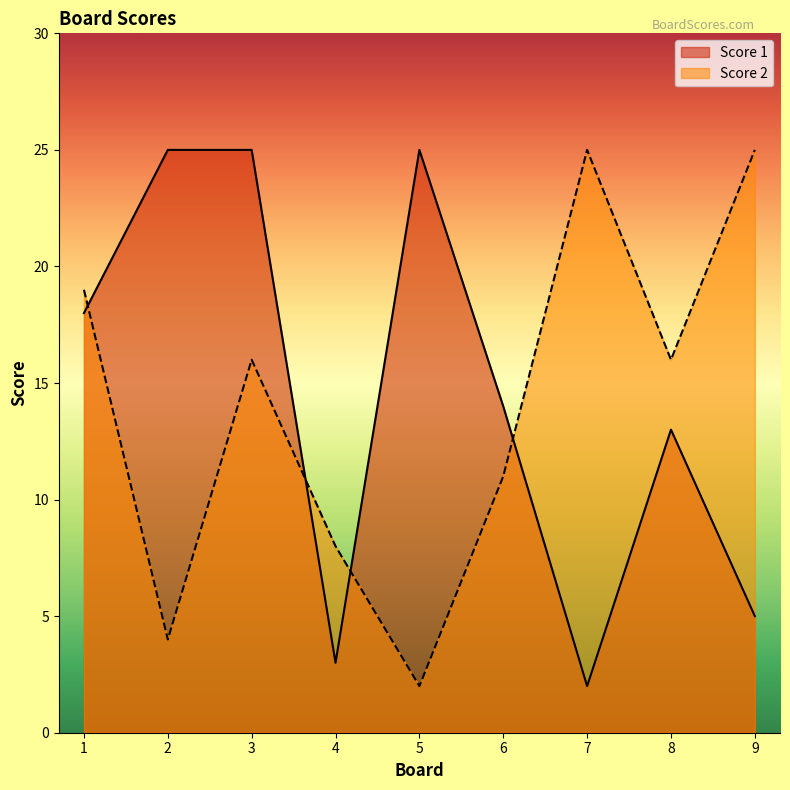

What is the approximate value of Score 2 at 4, to the nearest 10?

10